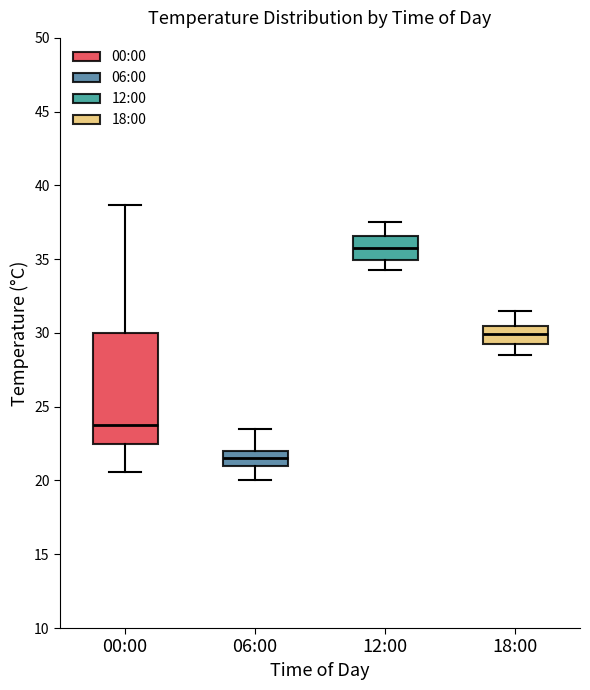

Which box is the tallest, from its lower edge to its upper edge?

00:00